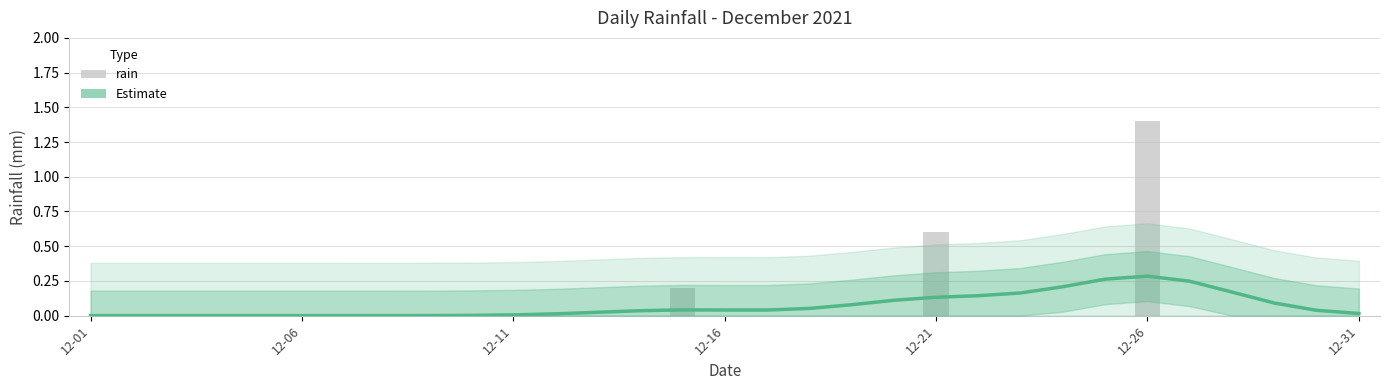

Which series has the largest total across all categories?

Estimate